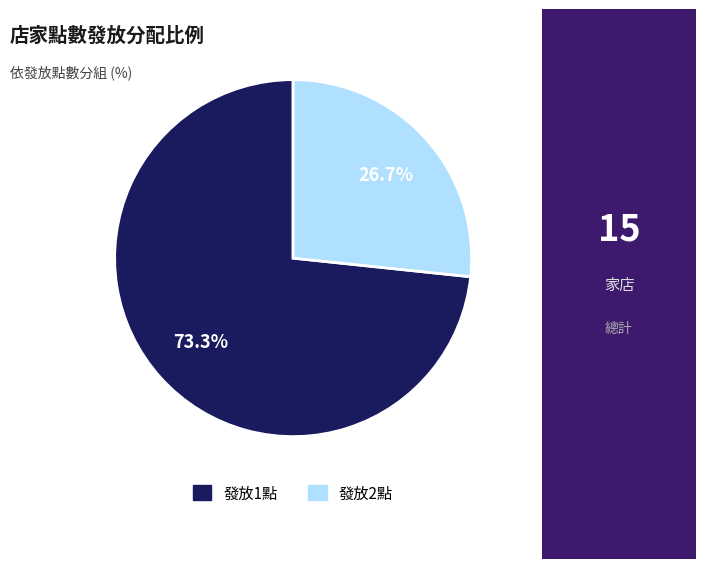

Does any single category account for the majority?

Yes